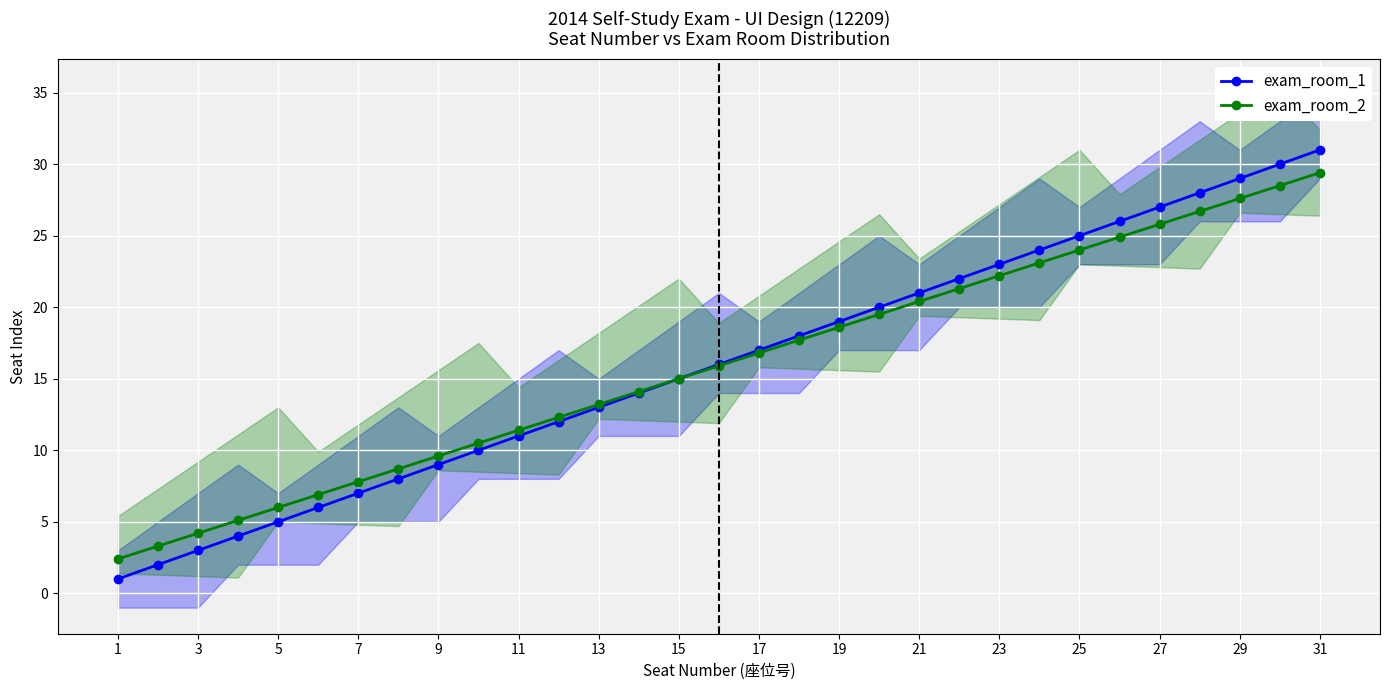

Is it true that exam_room_1 equals 15.0 at 15?

True